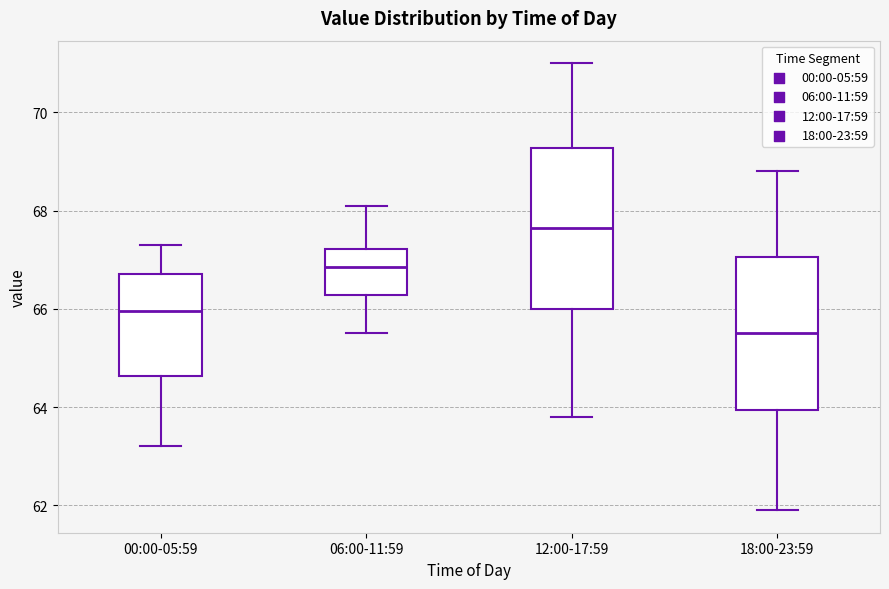

Where is the lower edge of the box for 00:00-05:59 on the y-axis? The values are not printed on the chart, so give them approximately, as read against the axis.

64.6